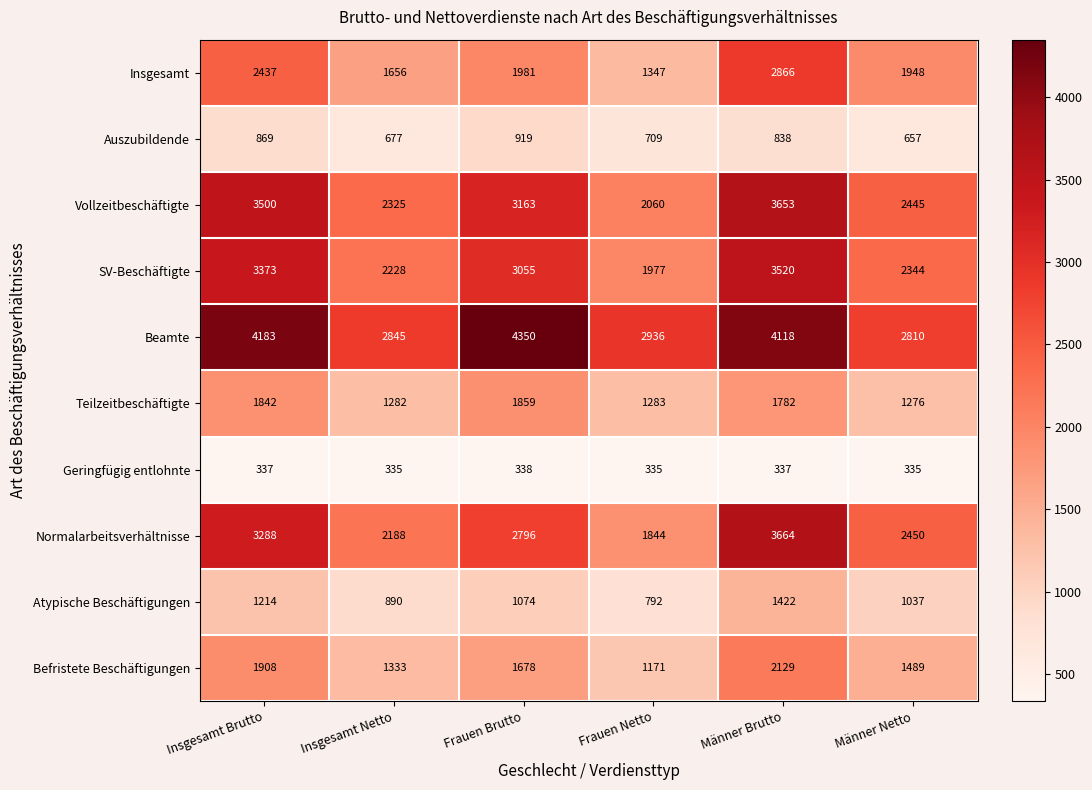

Where does the Insgesamt series first go above 1981?

Insgesamt Brutto